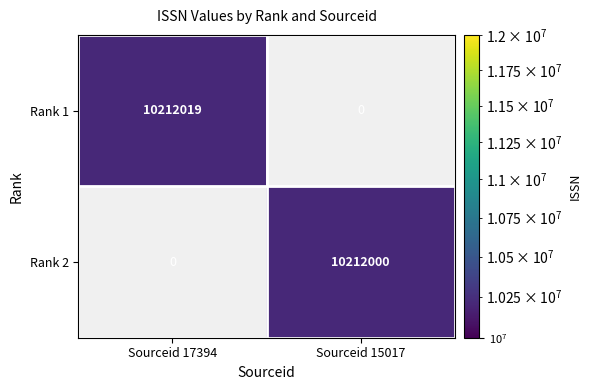

Which series has the widest spread of values?

Rank 1